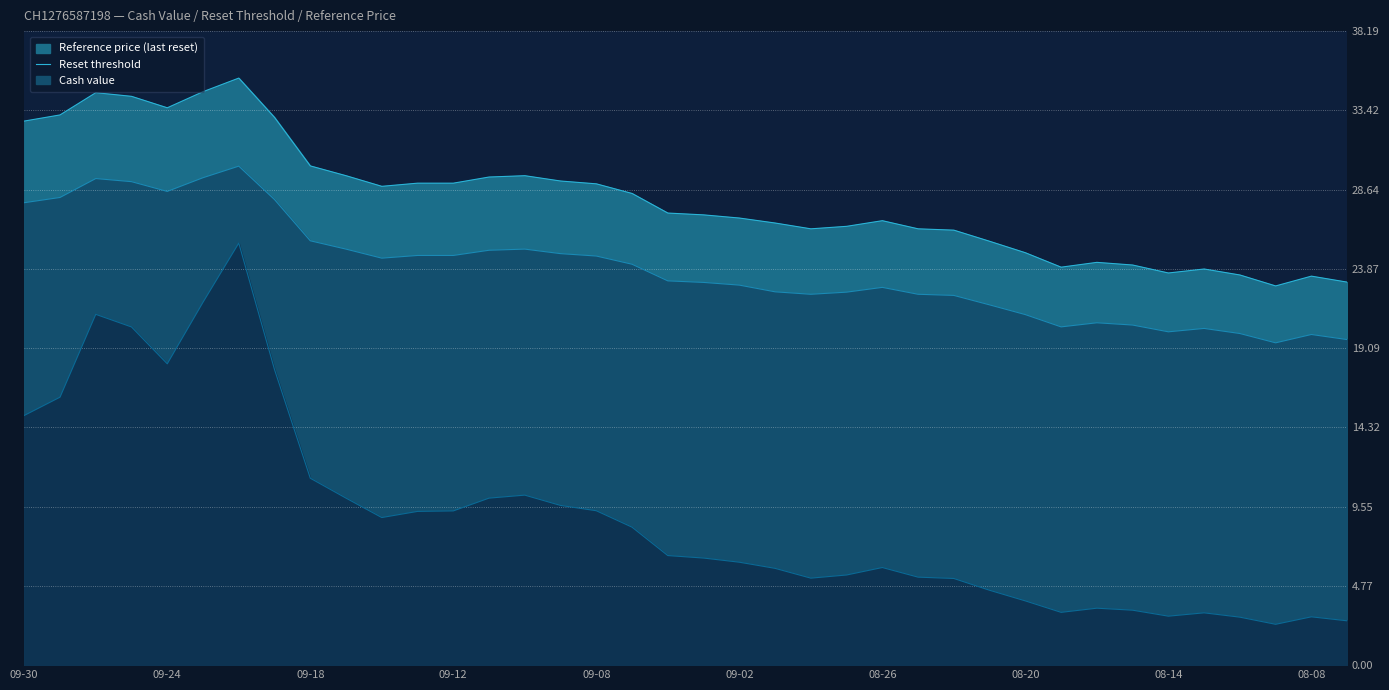

What is the difference between the Cash value values at 2025-09-05 and 2025-09-12?

1.0